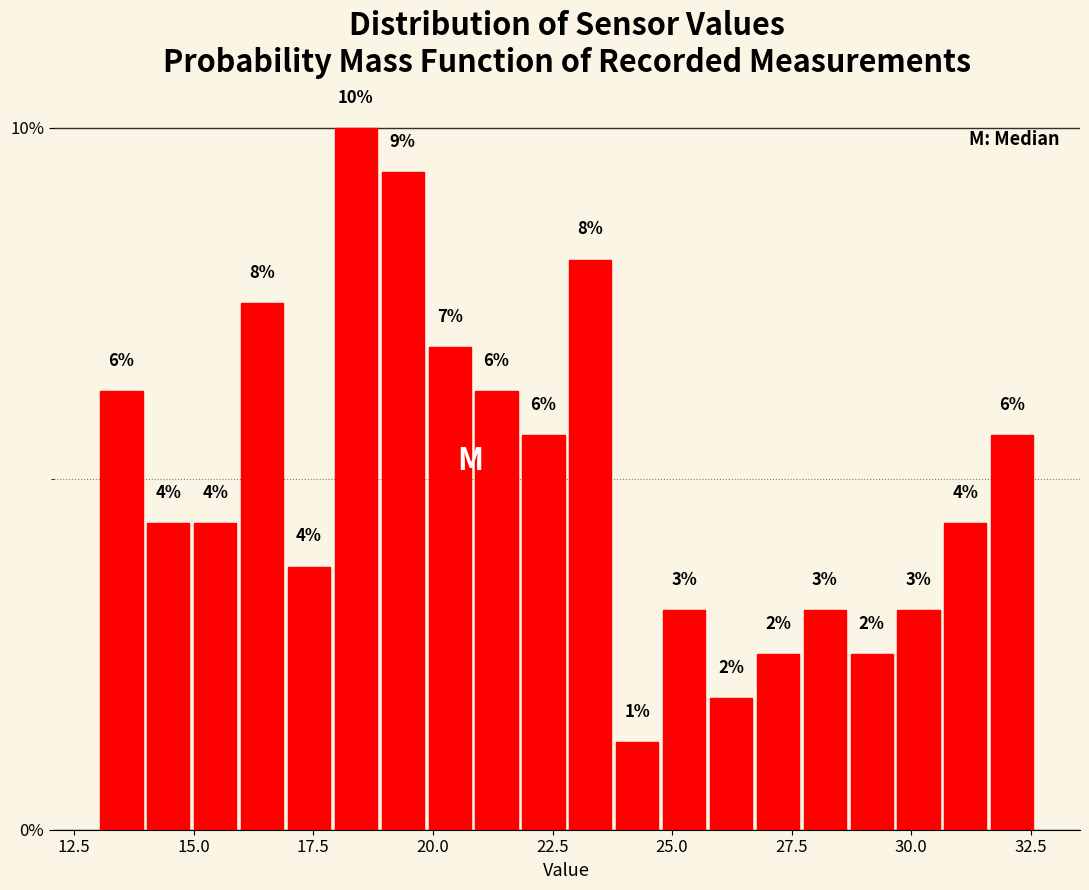

Read against the x-axis, roughly where is the centre of the tallest bar?

18.5